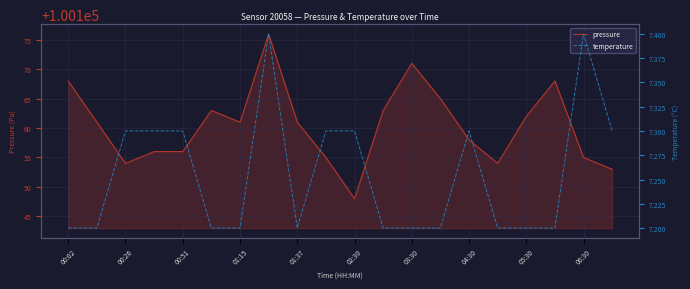

The pressure series shows 66268 at 06:30. True or false?

False